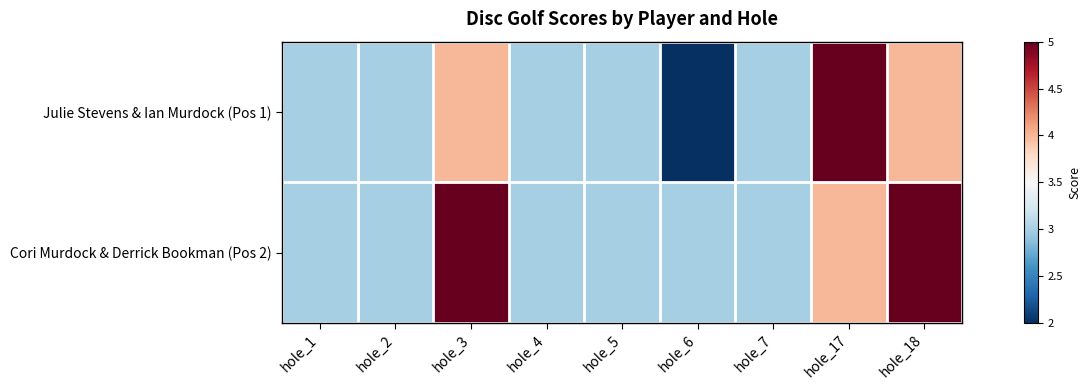

Reading left to right, extract all data points from this chart.

Julie Stevens & Ian Murdock (Pos 1): hole_1=3	hole_2=3	hole_3=4	hole_4=3	hole_5=3	hole_6=2	hole_7=3	hole_17=5	hole_18=4
Cori Murdock & Derrick Bookman (Pos 2): hole_1=3	hole_2=3	hole_3=5	hole_4=3	hole_5=3	hole_6=3	hole_7=3	hole_17=4	hole_18=5